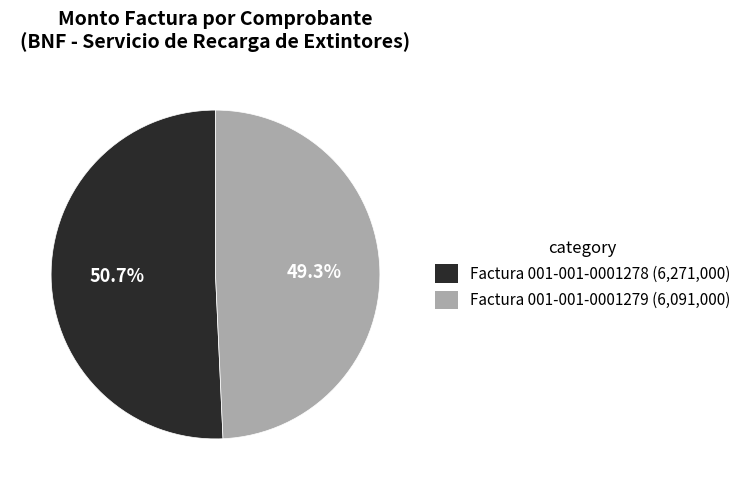

Does any single category account for the majority?

Yes